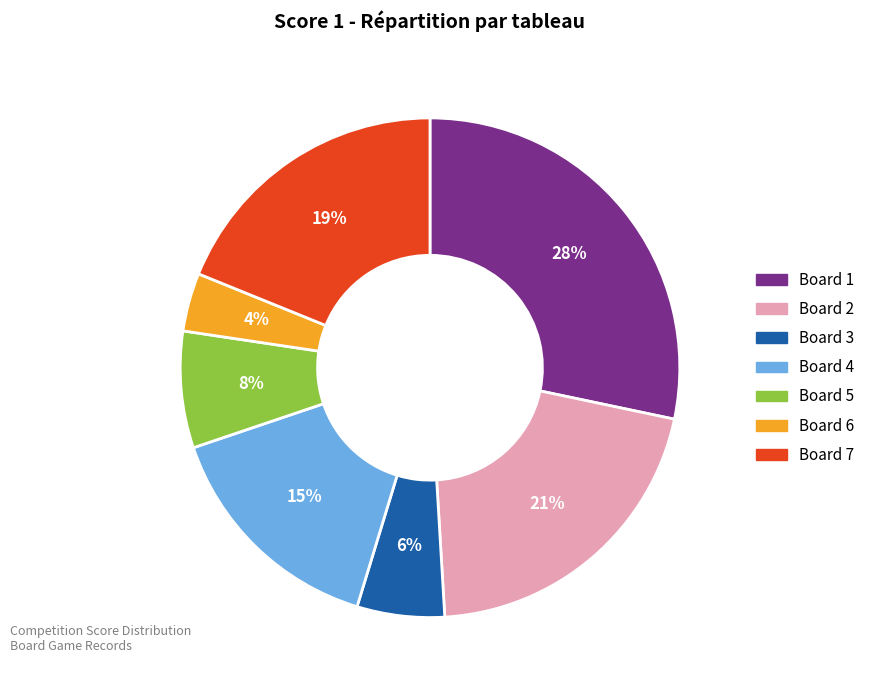

To the nearest percent, what is the average slice percentage?

14%